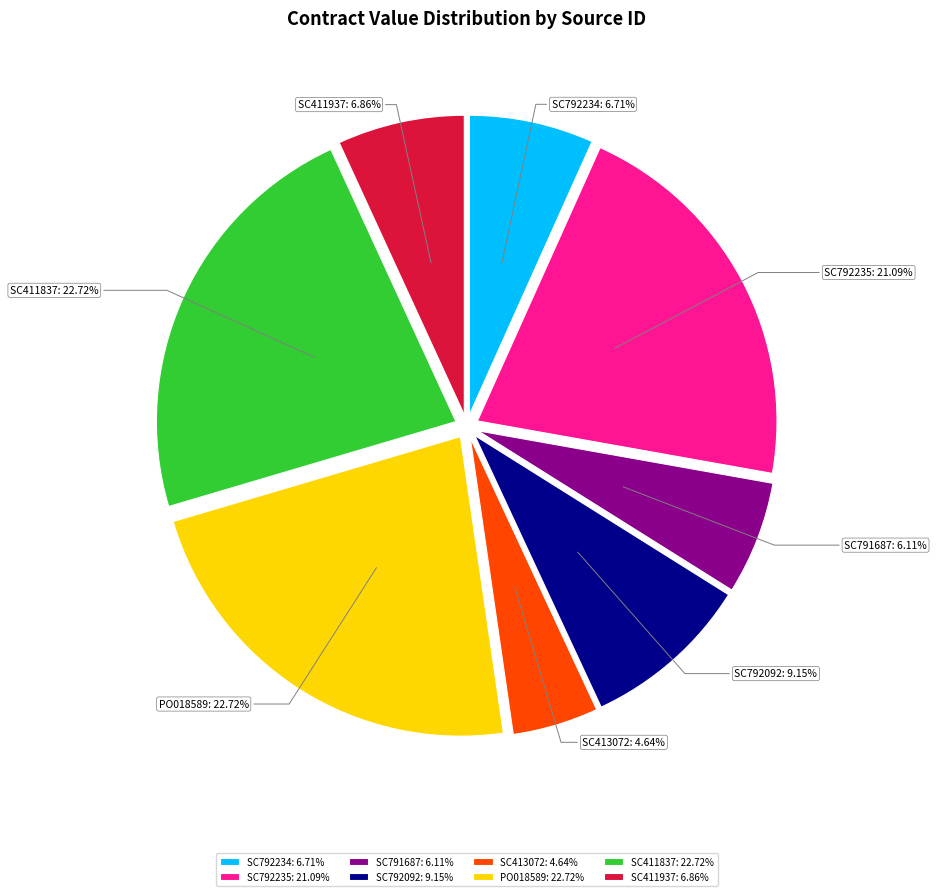

To the nearest percent, what is the difference between the largest and smallest slice percentages?

18%